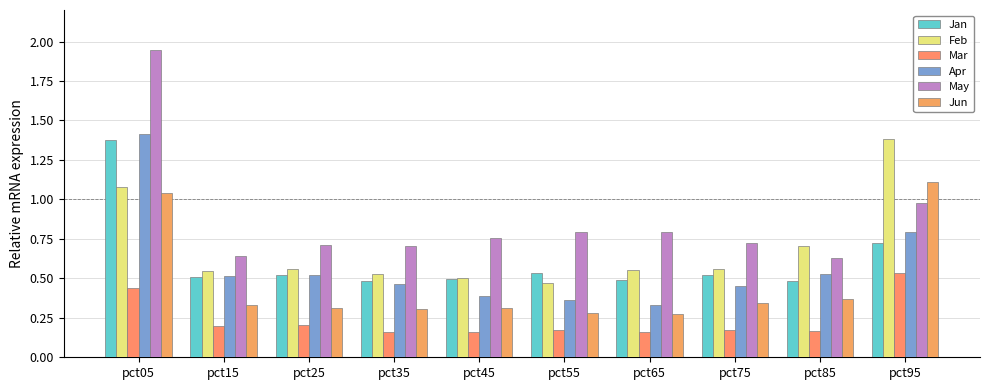

What is the difference between the second highest and minimum values in the Mar series?

0.3